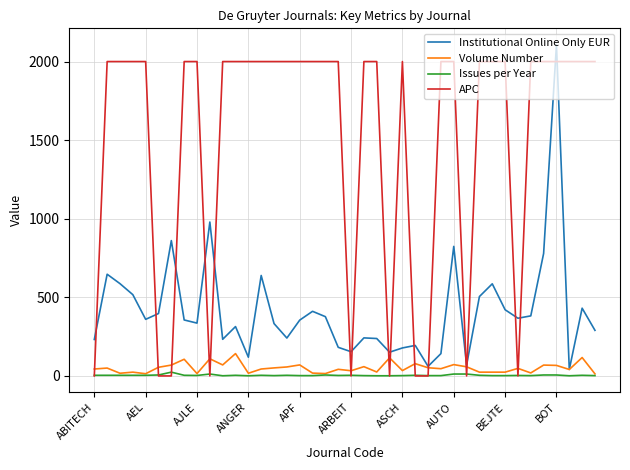

How many distinct data groups are displayed?

4